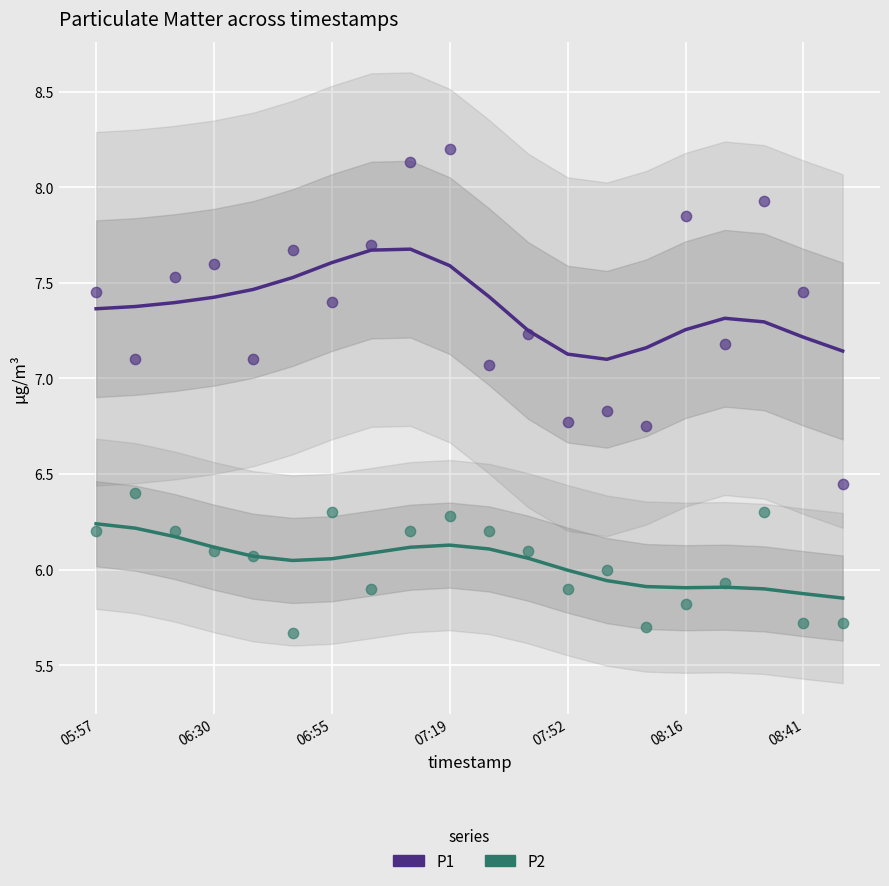

At how many categories does at least one series exceed 6?

20